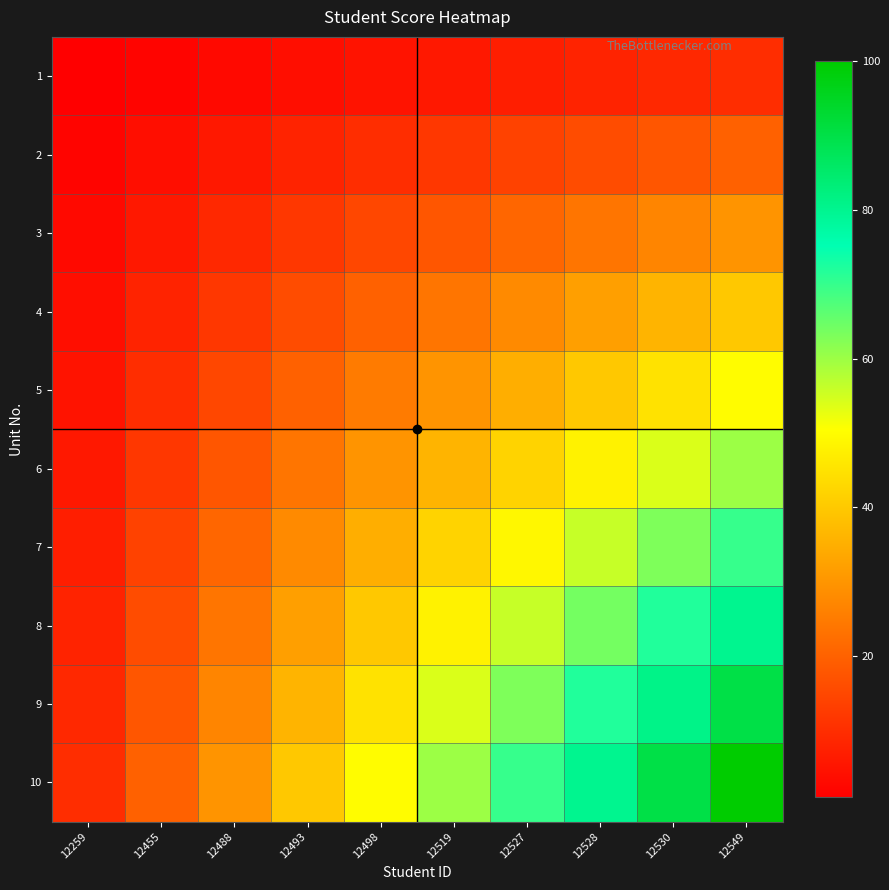

Rank the series by their maximum value, from lowest to highest.

1, 2, 3, 4, 5, 6, 7, 8, 9, 10